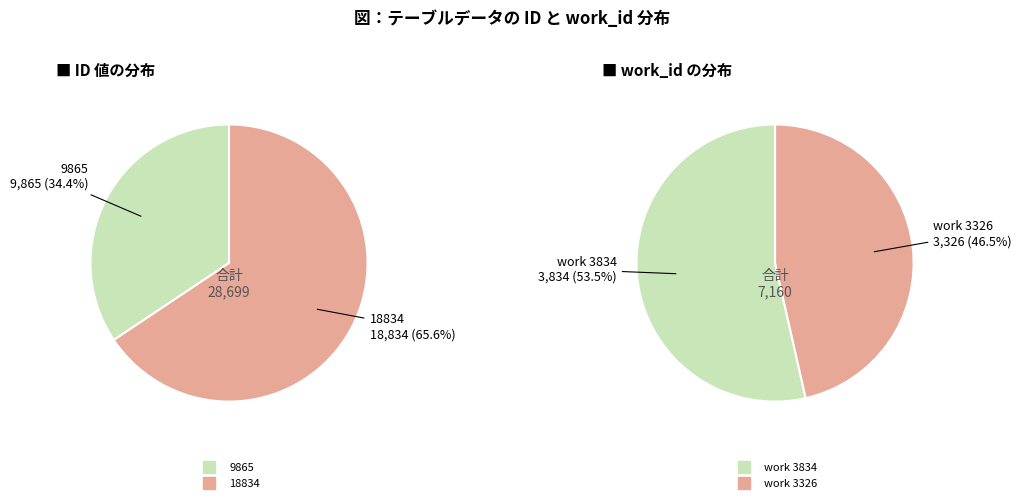

The id: 18834 (work 3326) slice represents 54% of the pie. True or false?

False